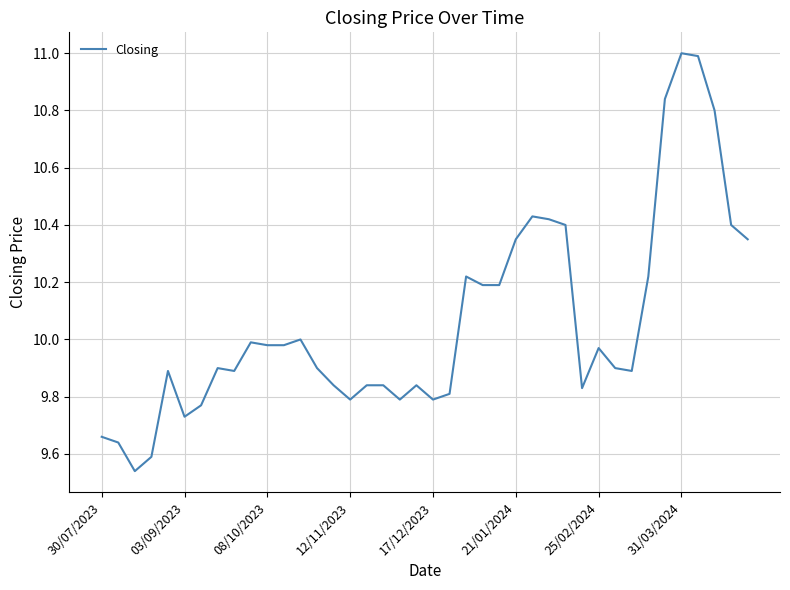

What is the greatest value displayed?

11.0